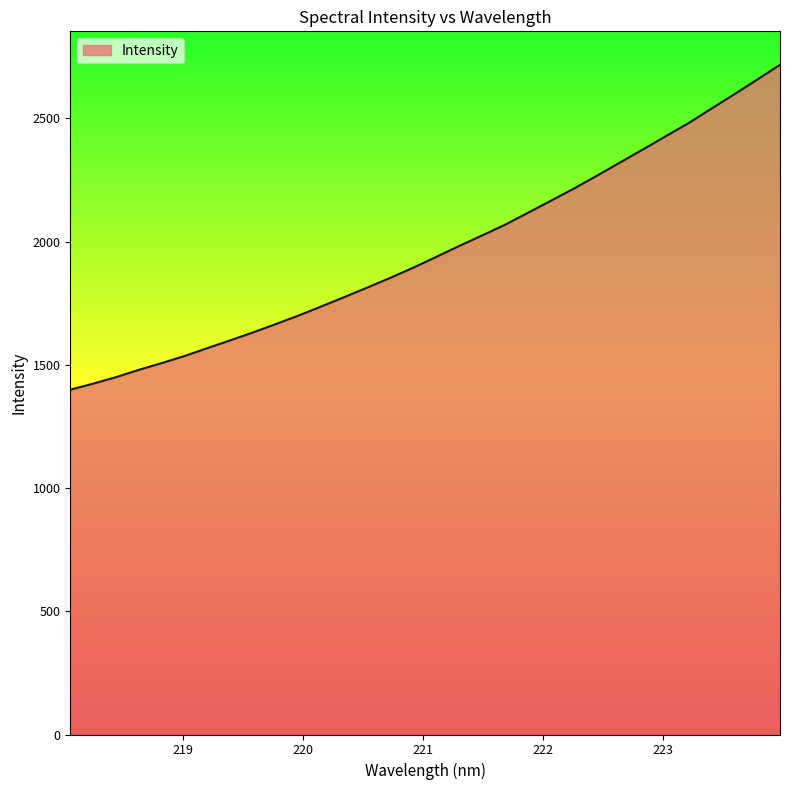

What is the smallest value displayed?

1399.1